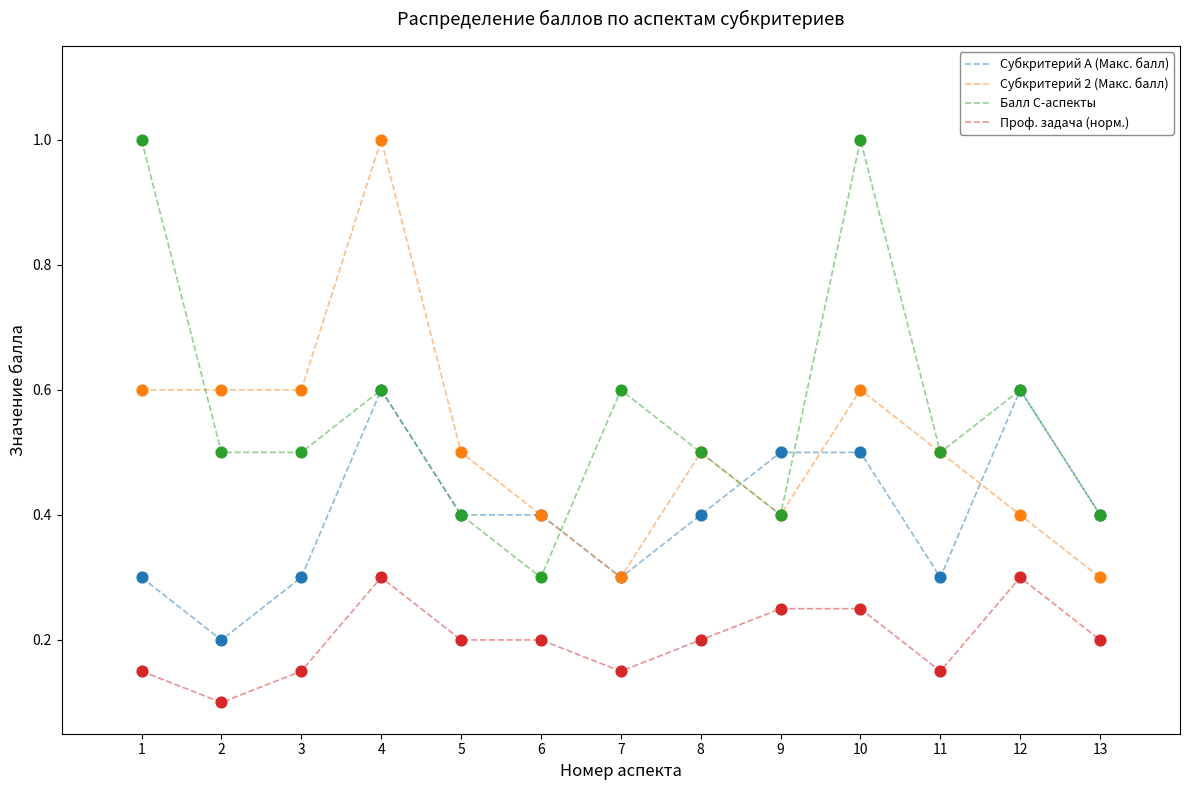

At which category is the sum across all series the highest?

4